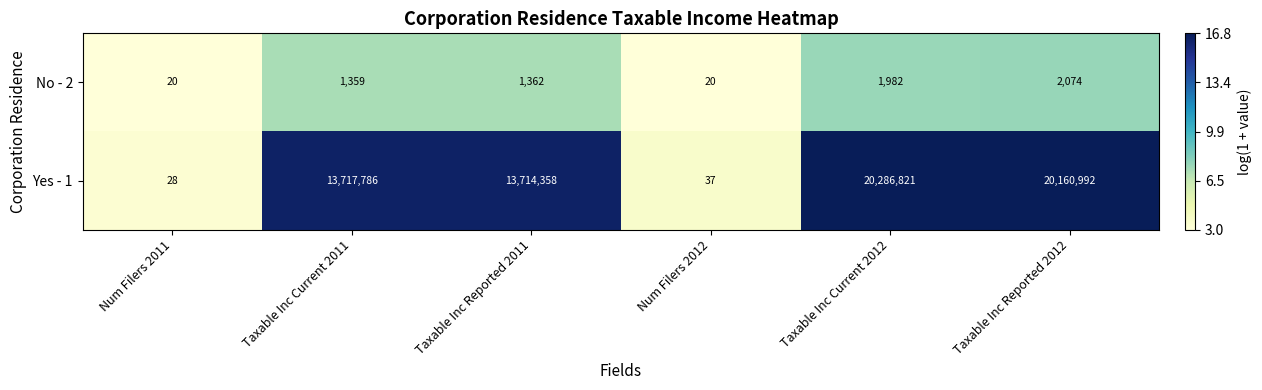

The No - 2 series shows 944 at Taxable Inc Current 2012. True or false?

False